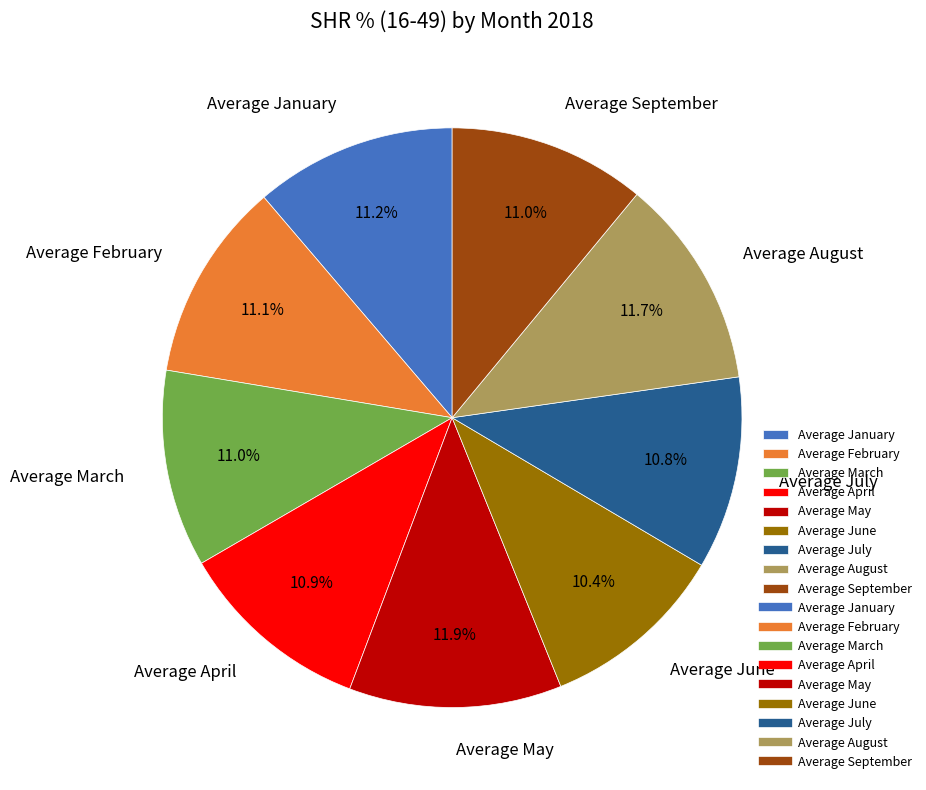

How many slices are in this pie chart?

9